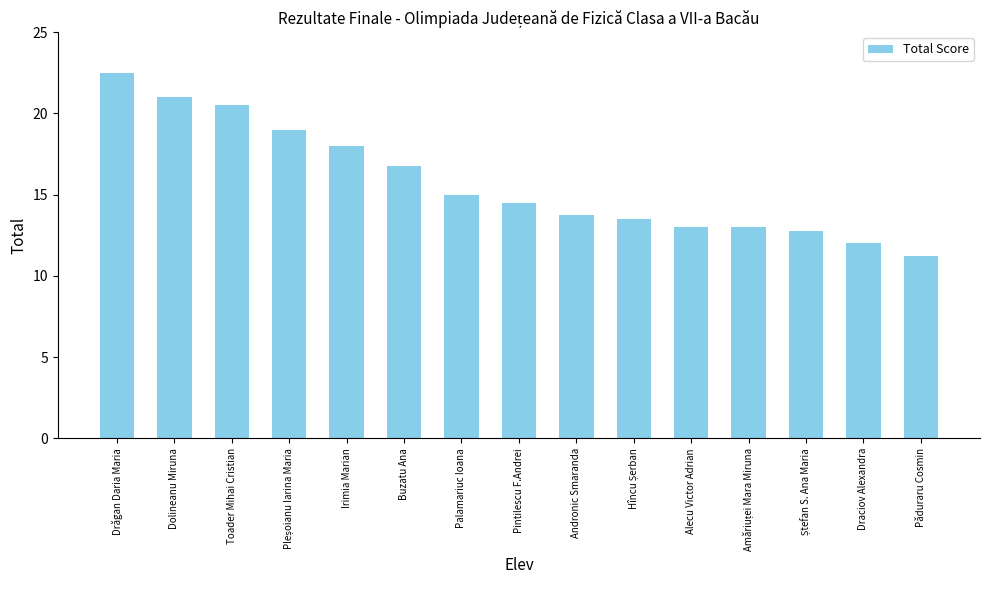

The value at Andronic Smaranda is 13.8. True or false?

True